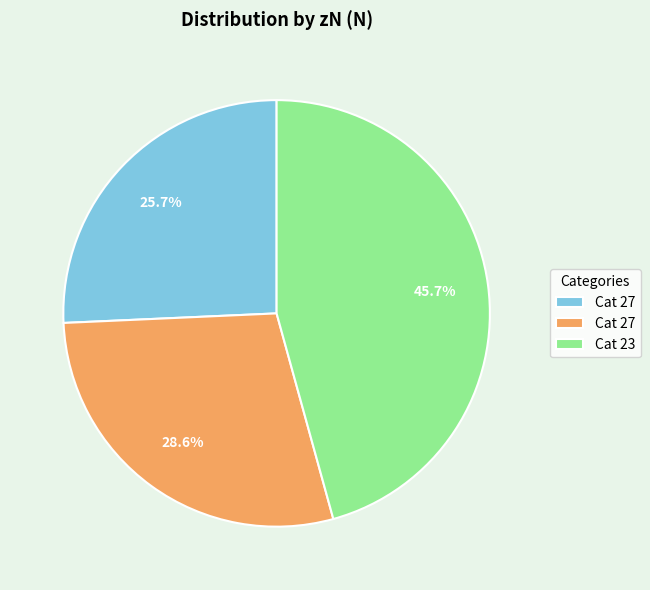

Is there any slice that represents more than half of the pie?

No